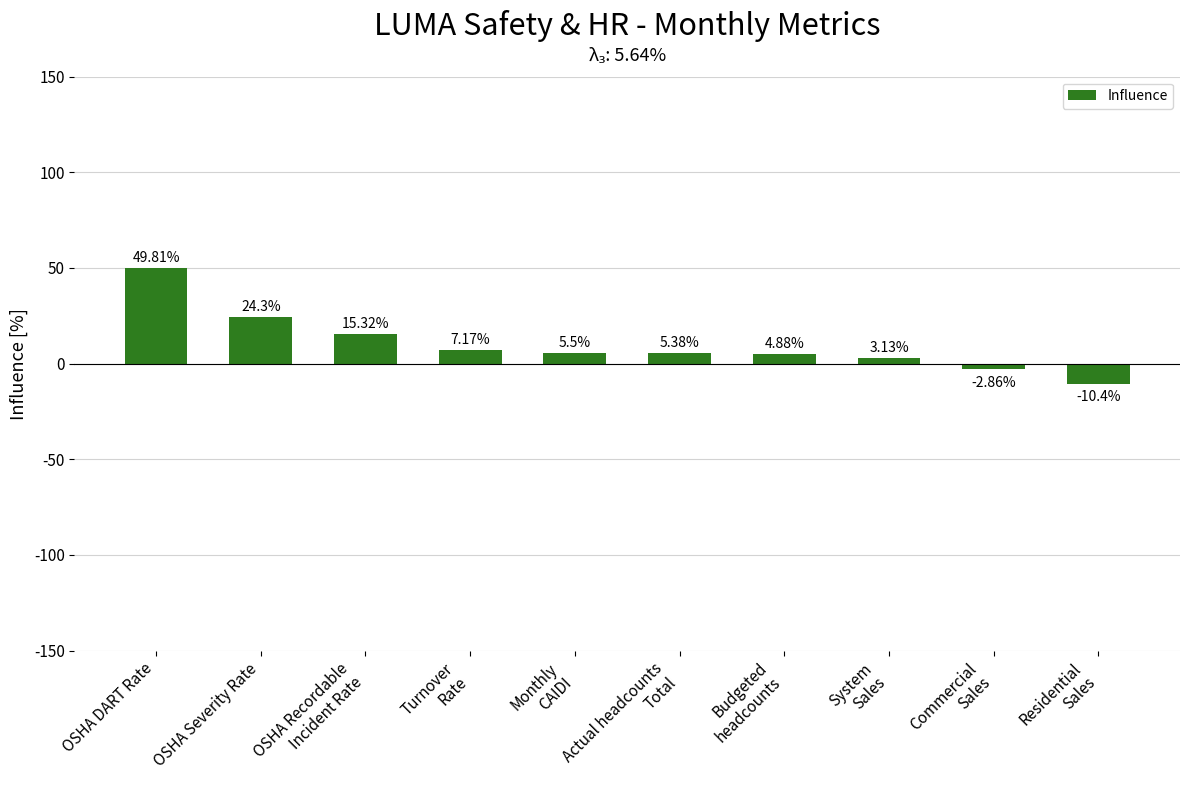

Which category has the lowest value across all series?

Residential
Sales